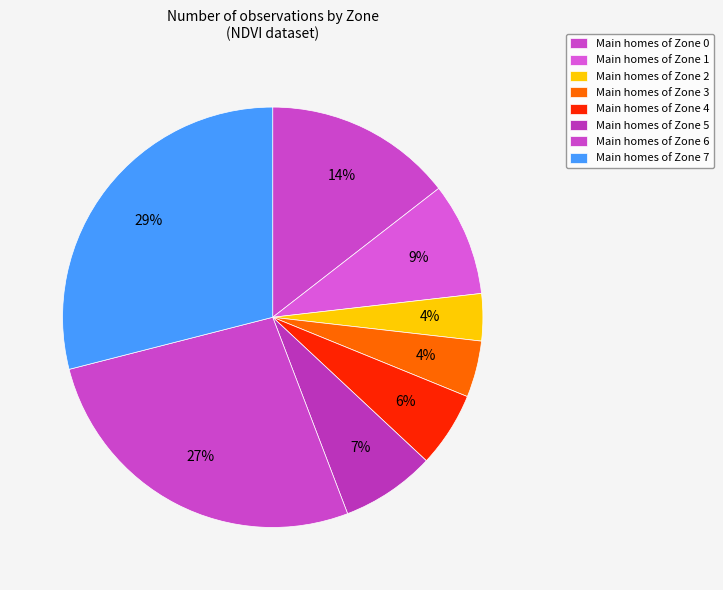

To the nearest percent, what is the difference between the largest and smallest slice percentages?

25%